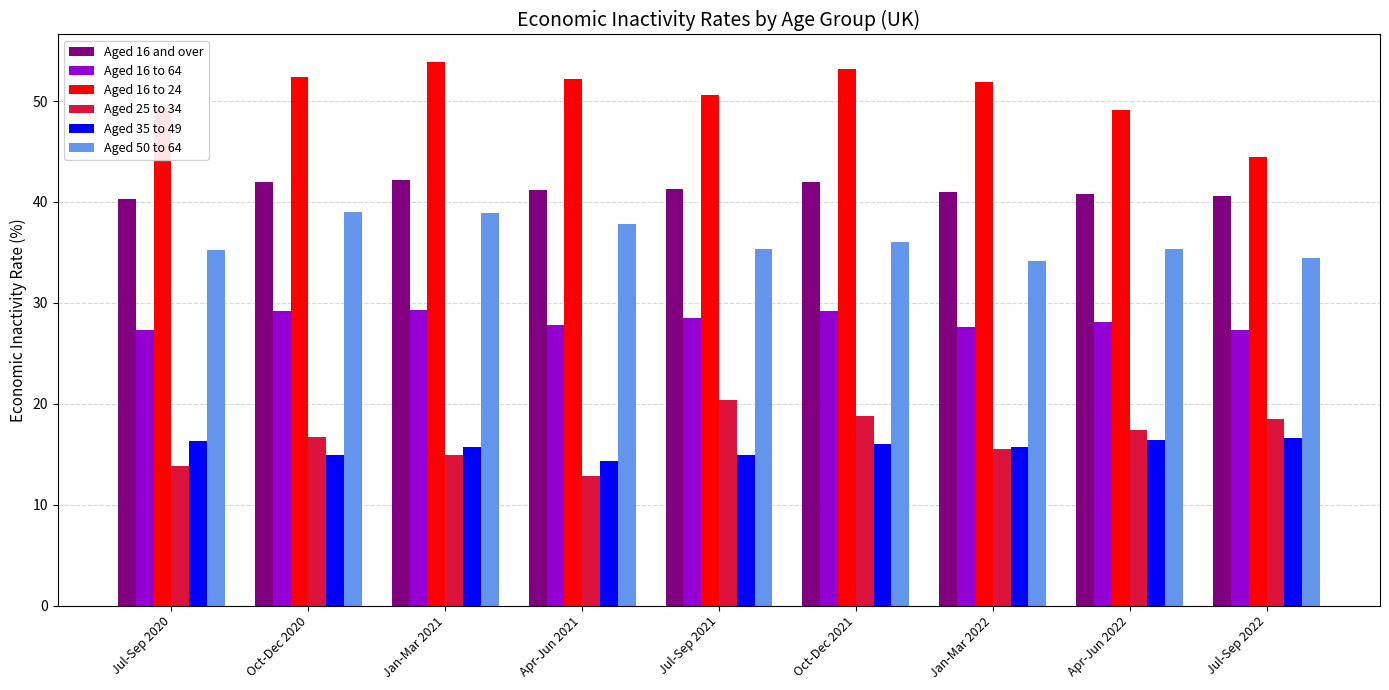

Which series changed the most between Oct-Dec 2020 and Jan-Mar 2022?

Aged 50 to 64